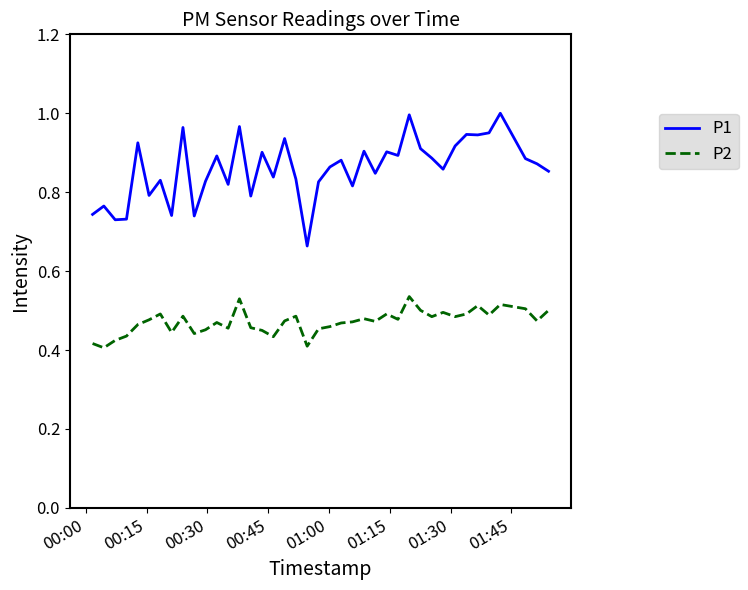

What is the difference between the maximum and minimum values in the P1 series?

0.3